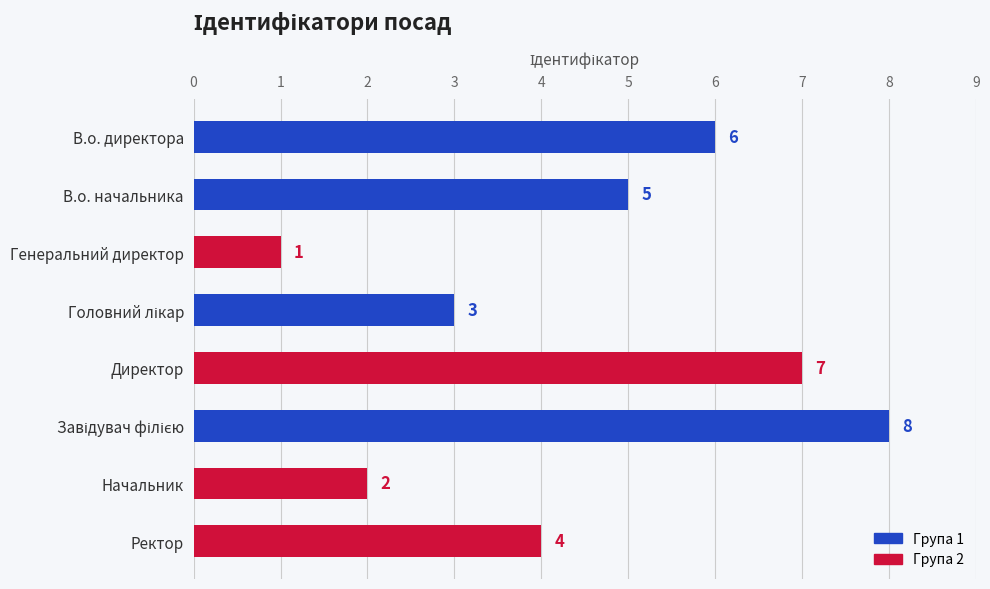

What is the difference between the second highest and second lowest values?

5